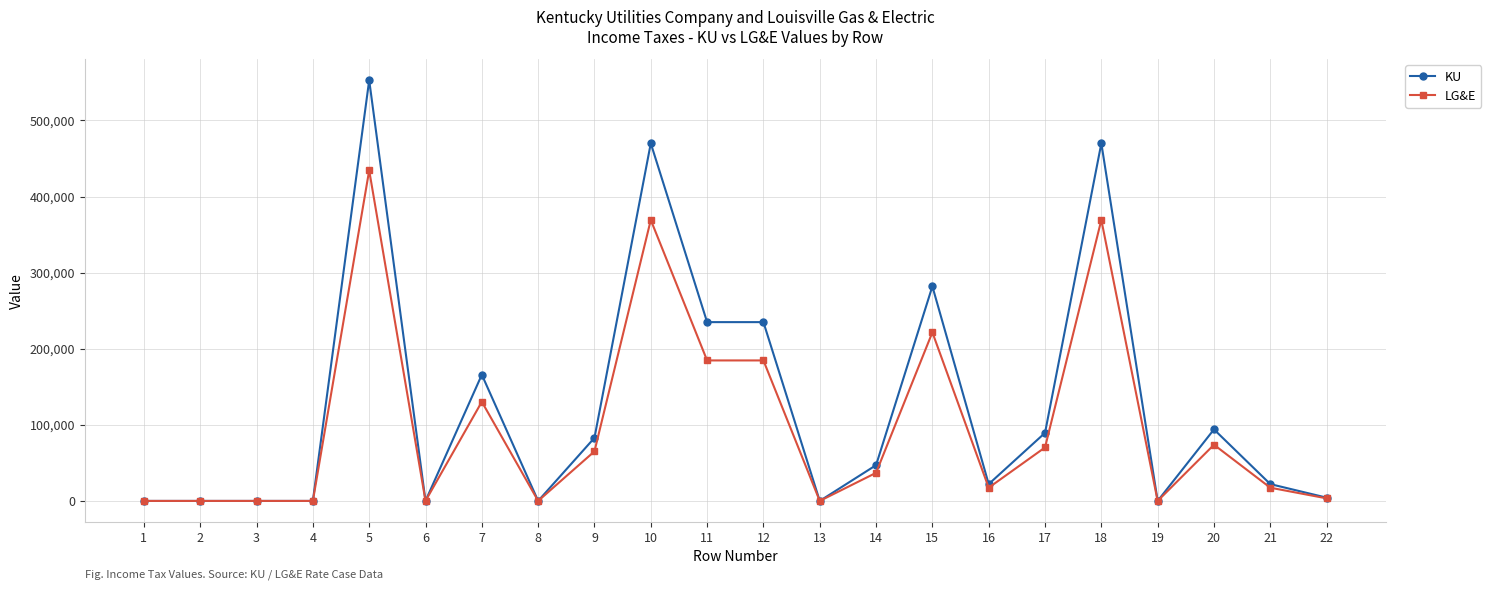

What is the approximate value of LG&E at 6?

0.3